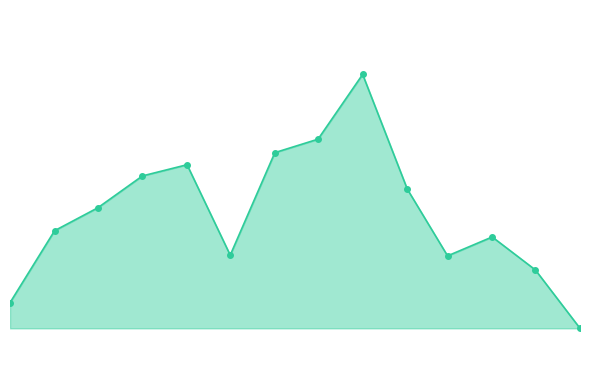

Is this an area chart (filled region under the line)?

Yes